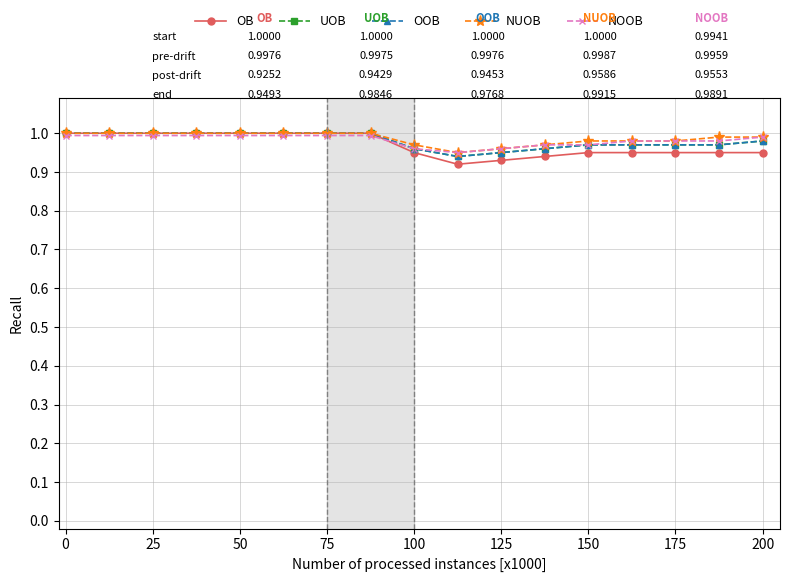

Reading left to right, transcribe all the data shown in this chart.

OB: 1.0	1.0	1.0	1.0	1.0	1.0	1.0	1.0	0.9	0.9	0.9	0.9	0.9	0.9	0.9	0.9	0.9
UOB: 1.0	1.0	1.0	1.0	1.0	1.0	1.0	1.0	1.0	0.9	0.9	1.0	1.0	1.0	1.0	1.0	1.0
OOB: 1.0	1.0	1.0	1.0	1.0	1.0	1.0	1.0	1.0	0.9	0.9	1.0	1.0	1.0	1.0	1.0	1.0
NUOB: 1.0	1.0	1.0	1.0	1.0	1.0	1.0	1.0	1.0	0.9	1.0	1.0	1.0	1.0	1.0	1.0	1.0
NOOB: 1.0	1.0	1.0	1.0	1.0	1.0	1.0	1.0	1.0	0.9	1.0	1.0	1.0	1.0	1.0	1.0	1.0